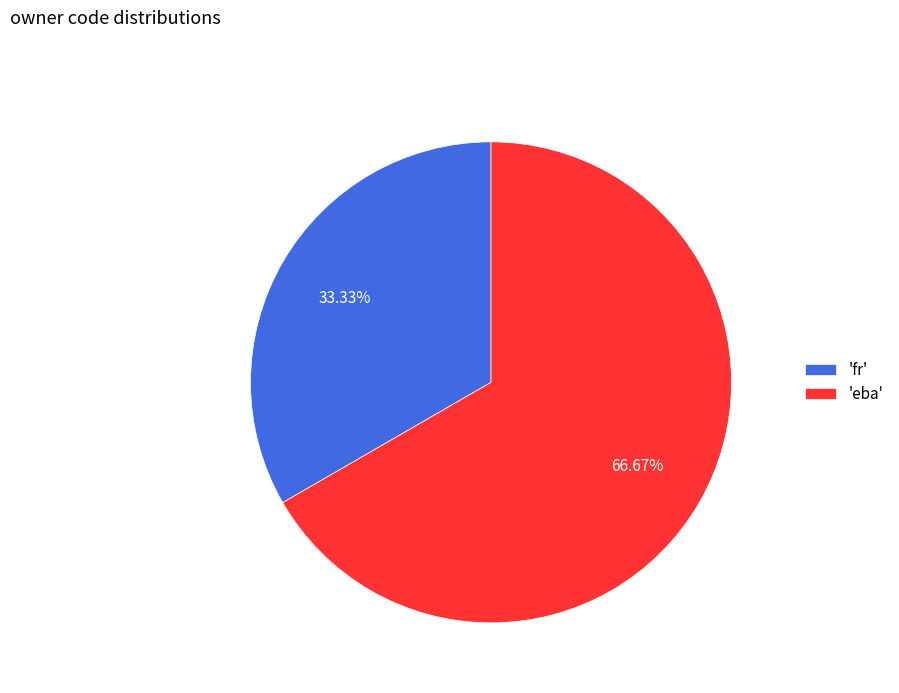

Between 'eba' and 'fr', which is larger?

'eba'